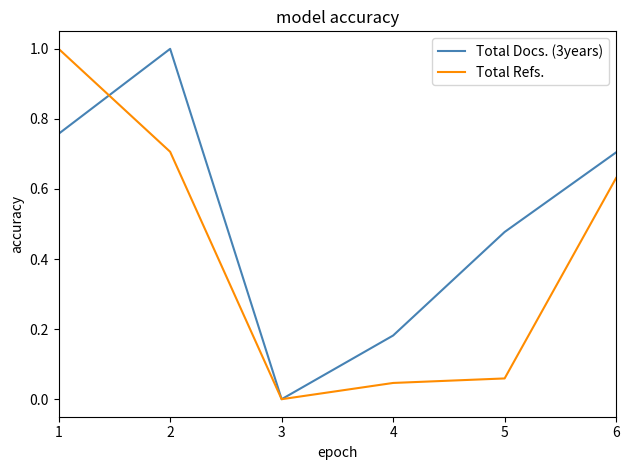

Which series has the widest spread of values?

Total Docs. (3years)